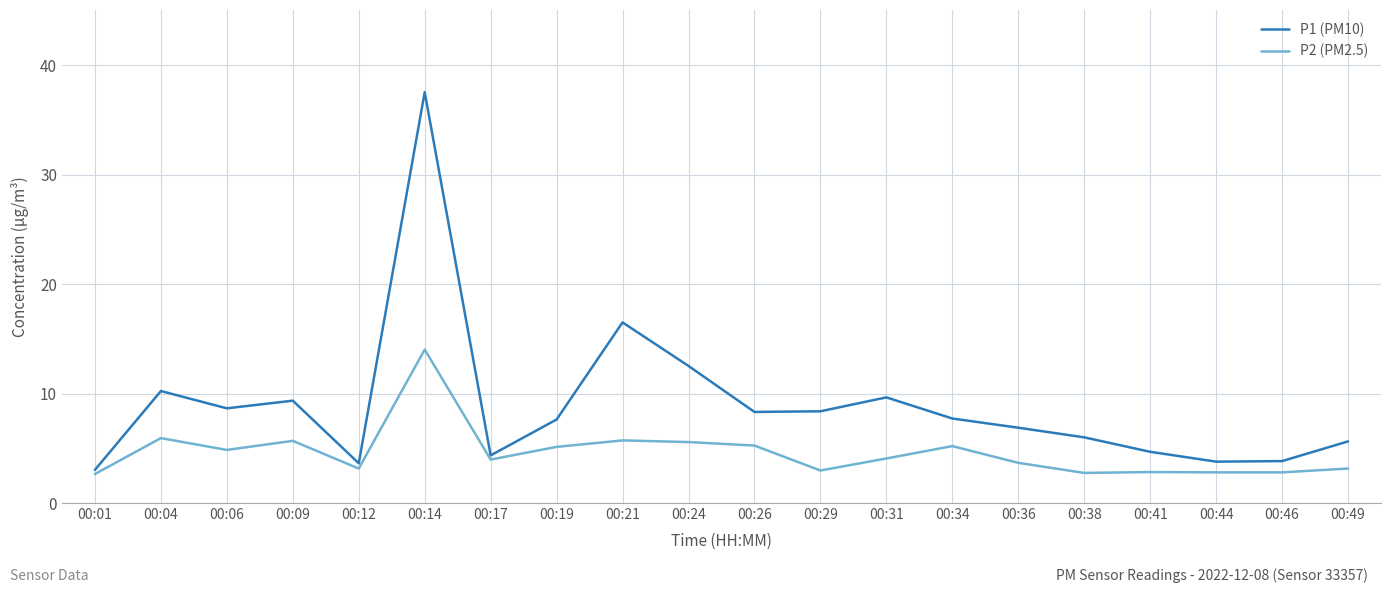

What is the difference between the maximum and second lowest values in the P1 (PM10) series?

33.9